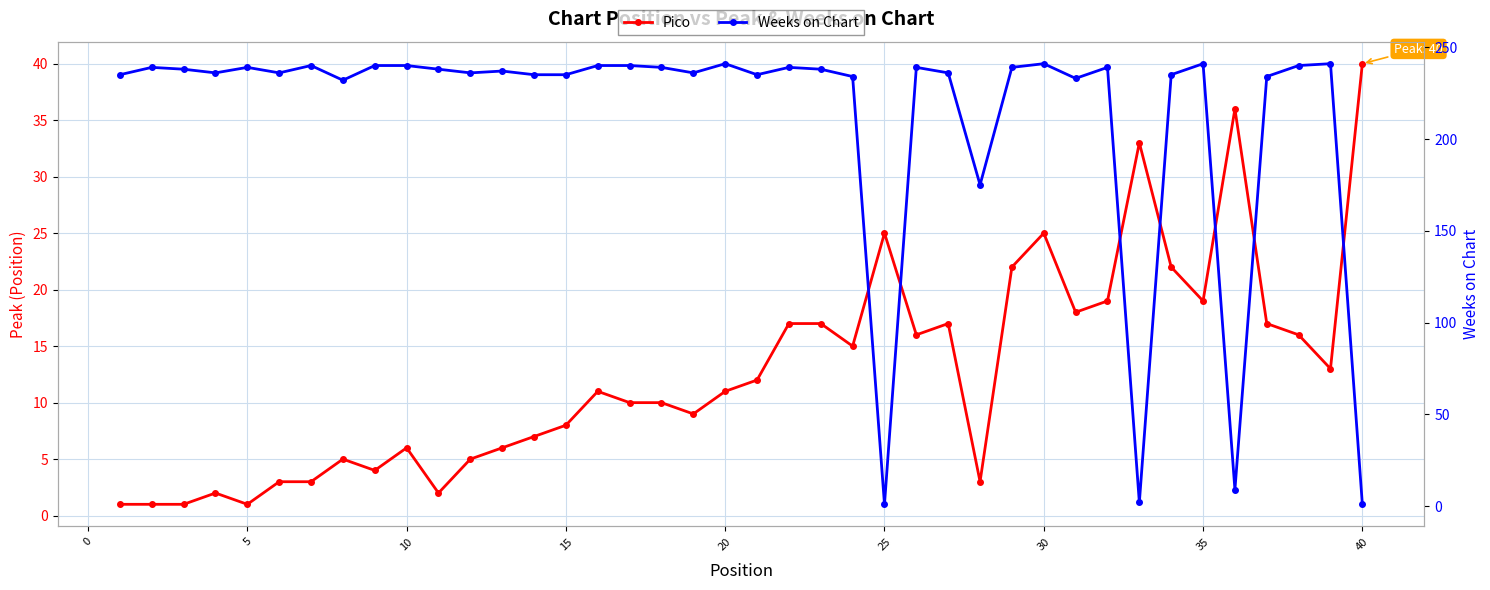

How many interior local valleys does the Pico series have?

10